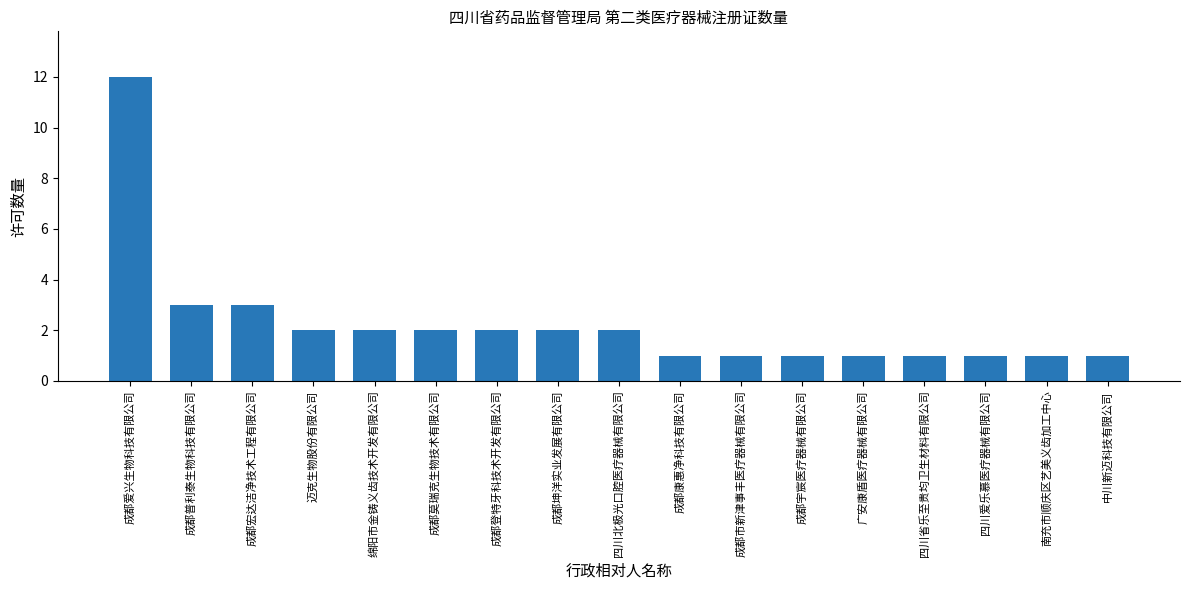

Between 成都登特牙科技术开发有限公司 and 中川新迈科技有限公司, which is larger?

成都登特牙科技术开发有限公司